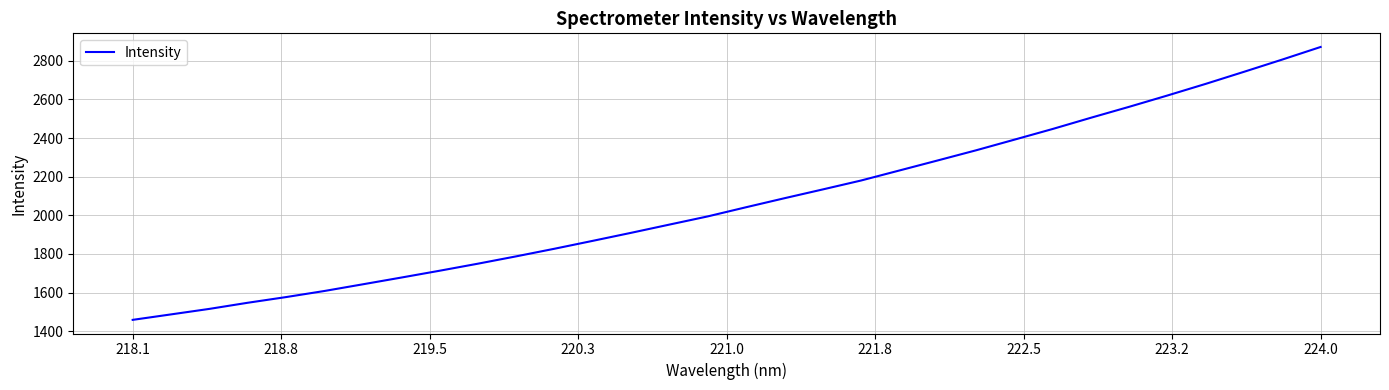

What is the difference between the second highest and second lowest values?

1319.0